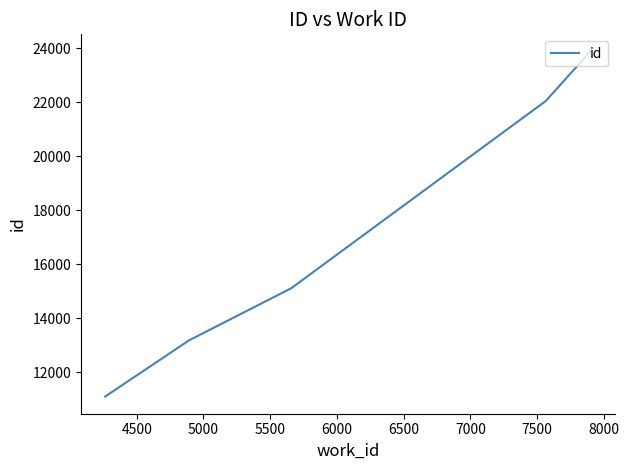

True or false: there are more than 1 points higher than both neighbors.

False